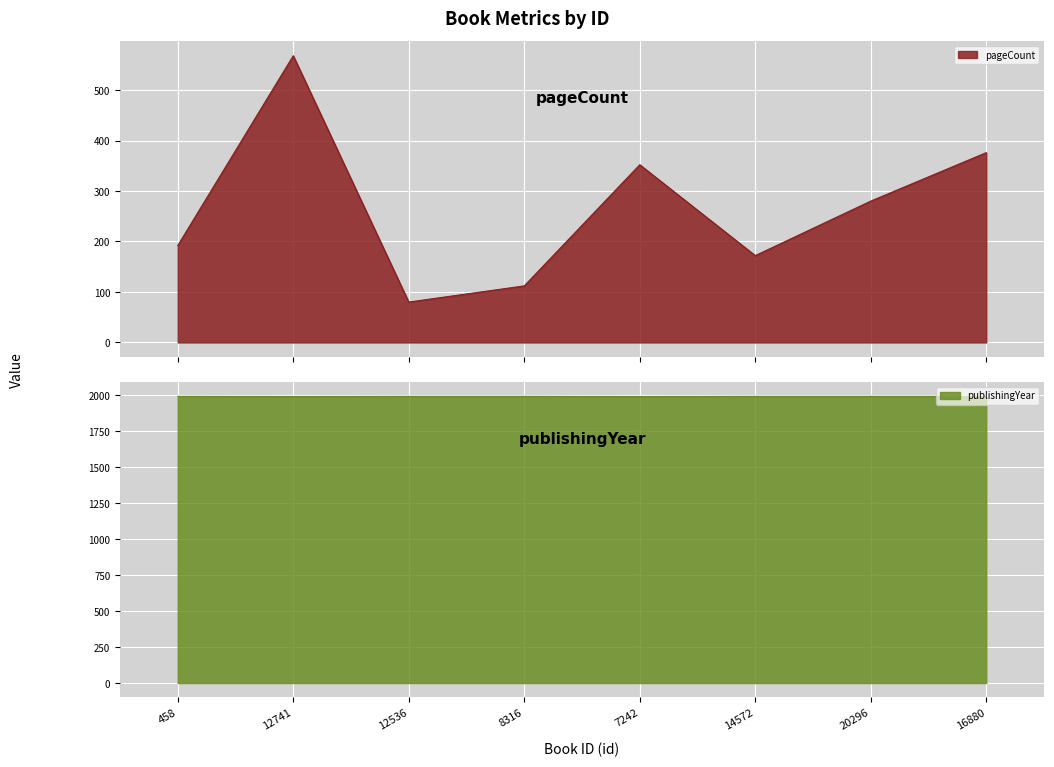

What is the label of the 1st point from the right?

16880